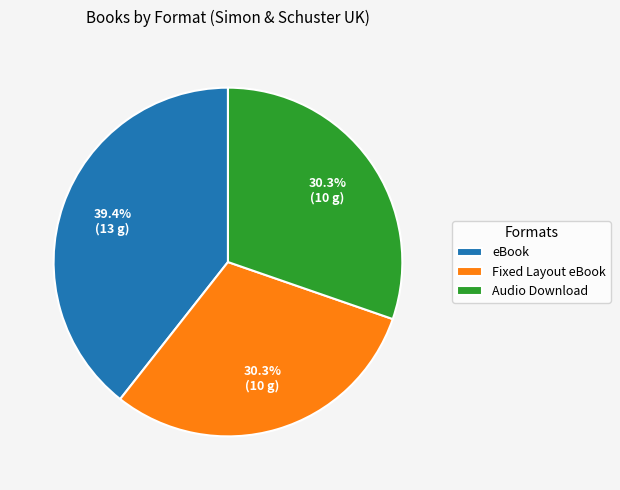

Between eBook and Audio Download, which is larger?

eBook